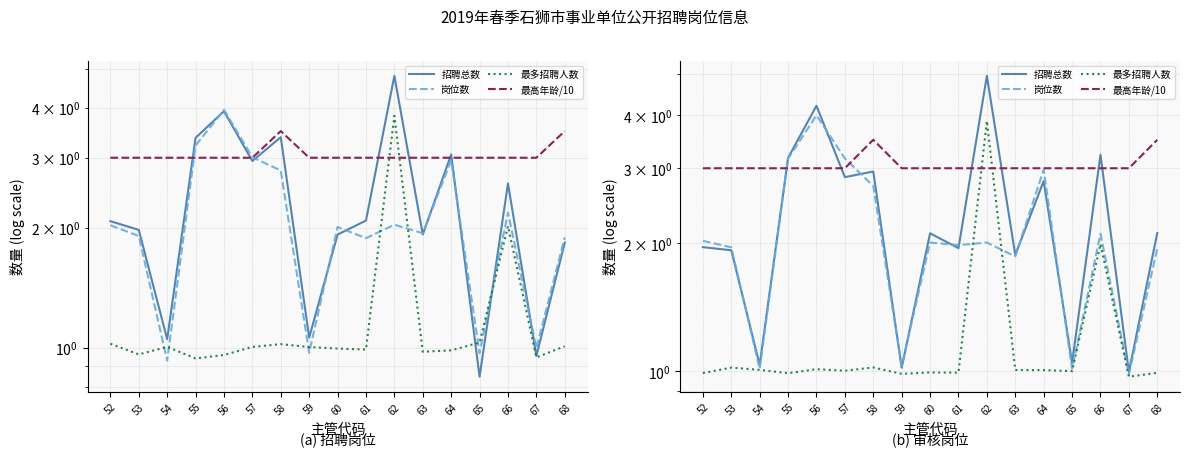

What is the total value across all series at 68?

8.5